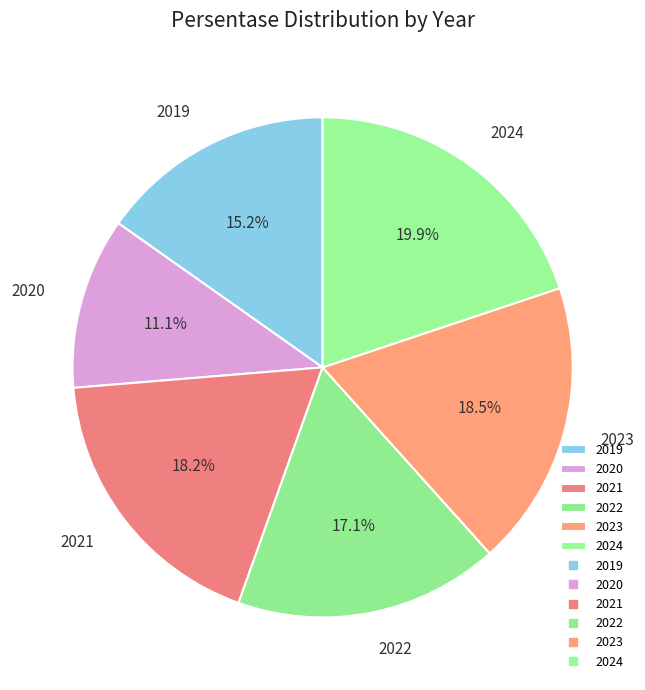

Approximately how many times larger is the value at 2023 compared to 2024?

0.9